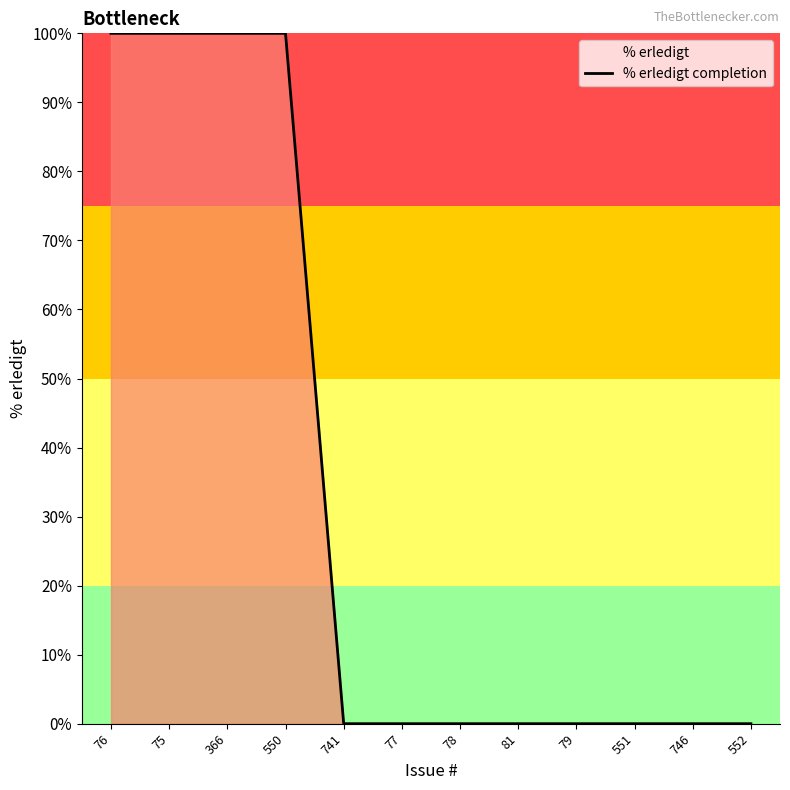

True or false: the data shows 0 at 552.

True